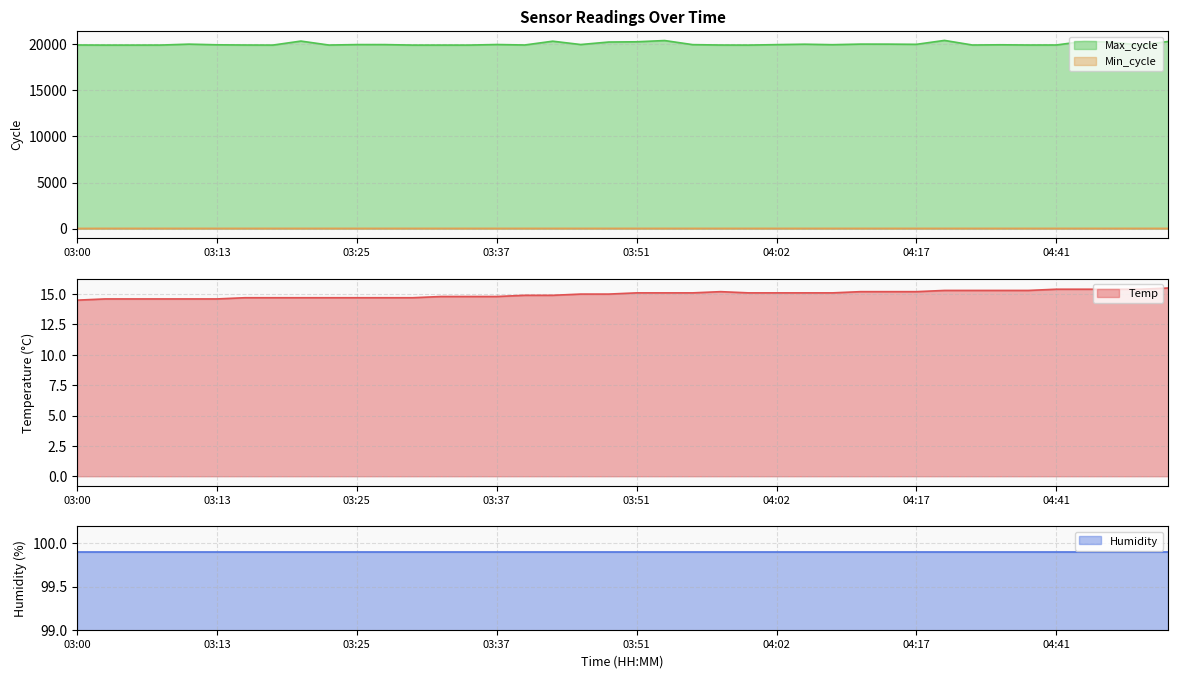

What is the difference between the maximum and second lowest values in the Temp series?

0.9